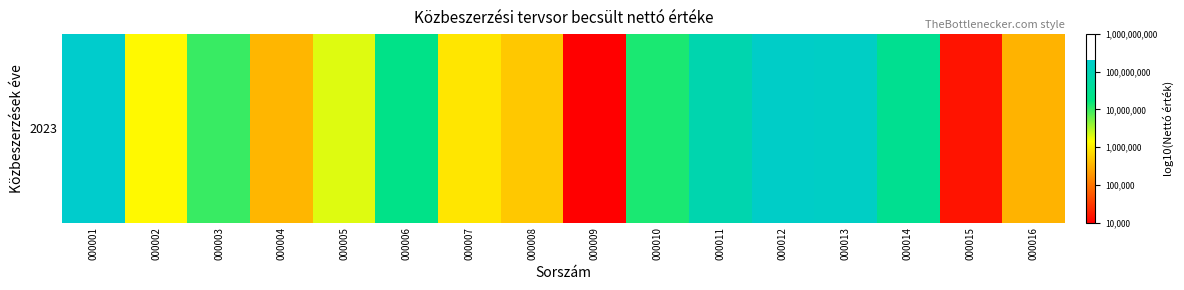

Rank the categories by value from lowest to highest.

000009, 000015, 000016, 000004, 000008, 000007, 000002, 000005, 000003, 000010, 000006, 000014, 000011, 000013, 000012, 000001